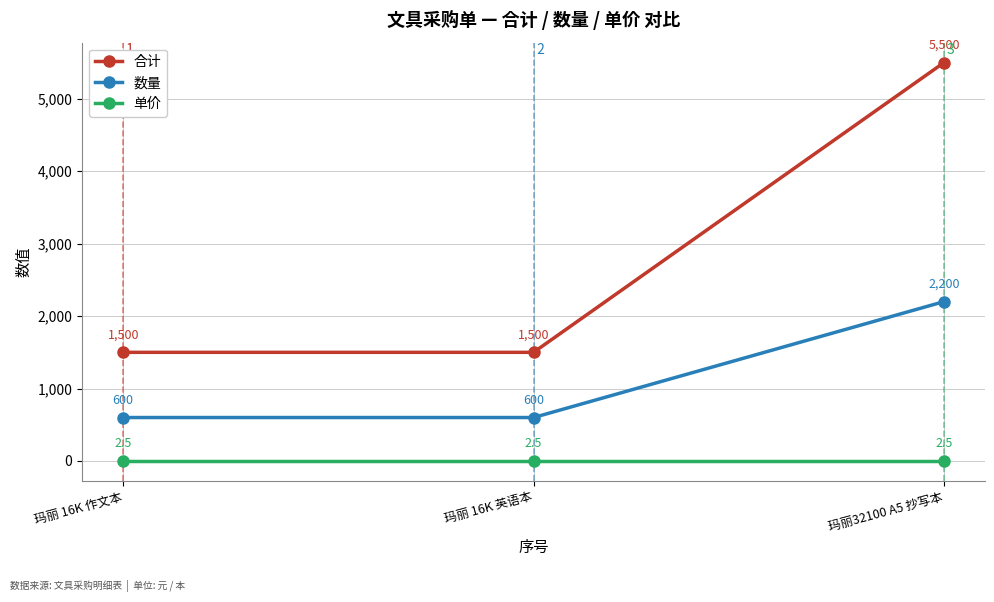

What is the label of the 3rd point from the left?

玛丽32100 A5 抄写本